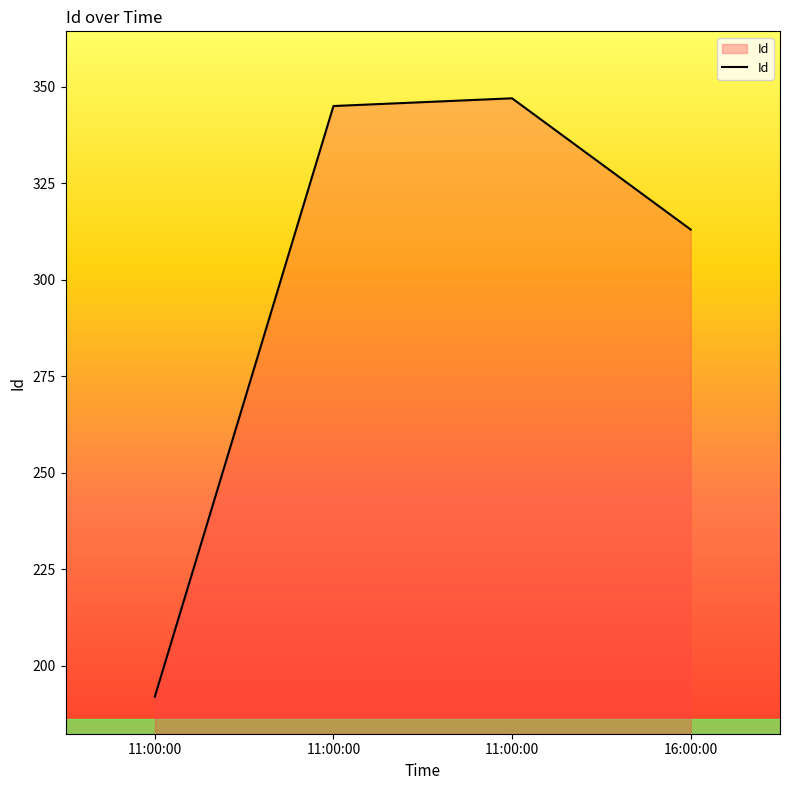

What is the sum of all values?

1197